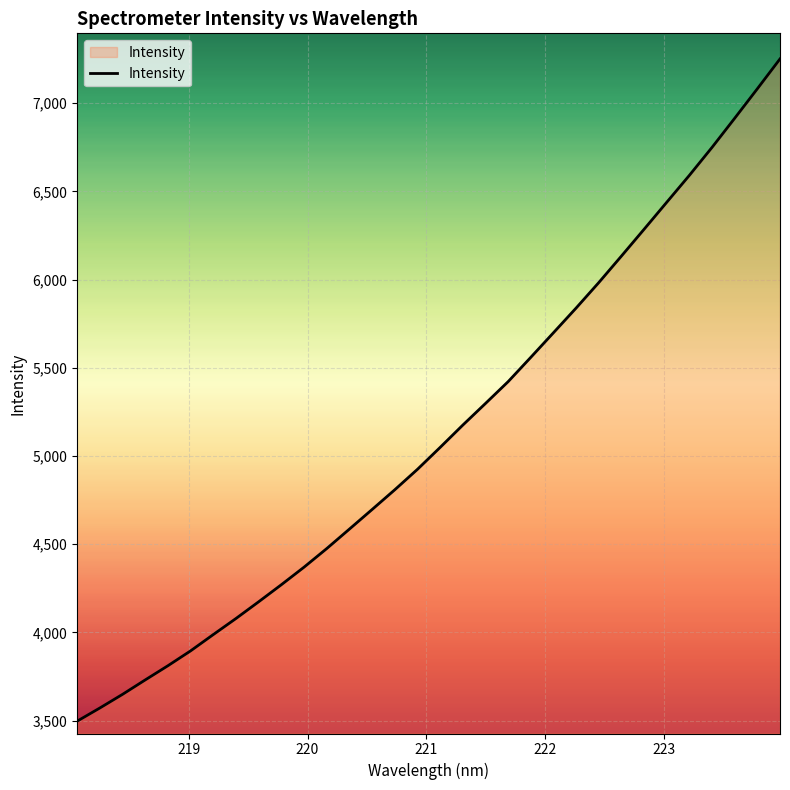

What is the maximum value shown in the chart?

7251.5